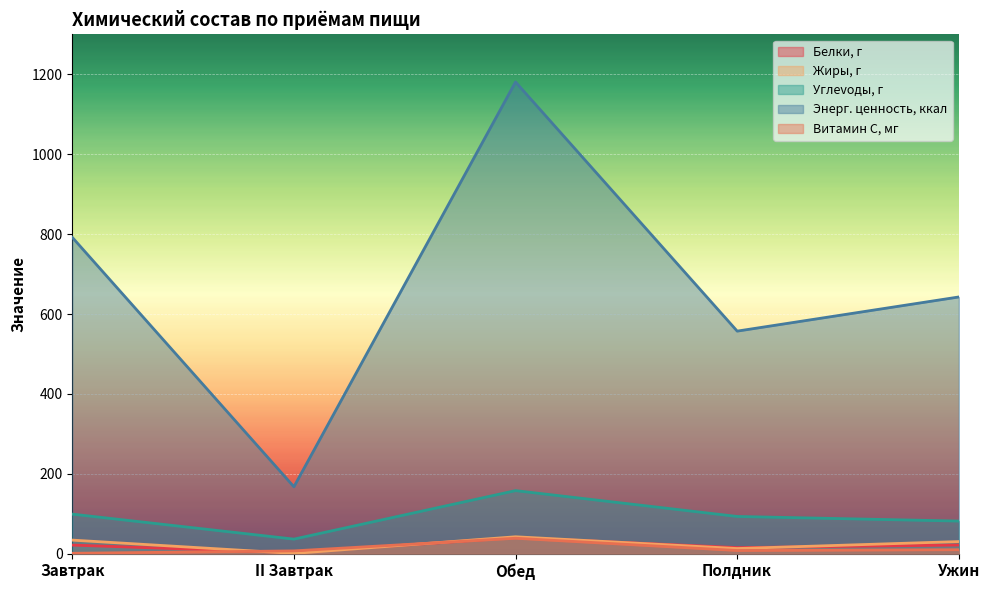

At how many categories does at least one series exceed 851?

1